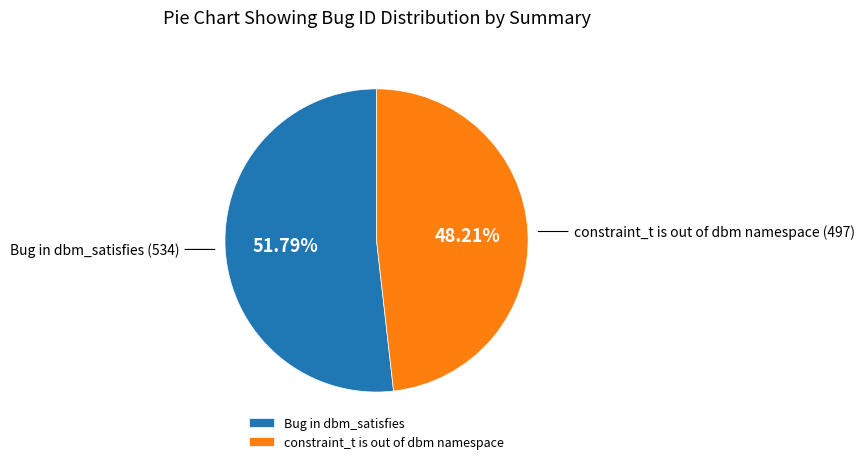

How many slices are in this pie chart?

2